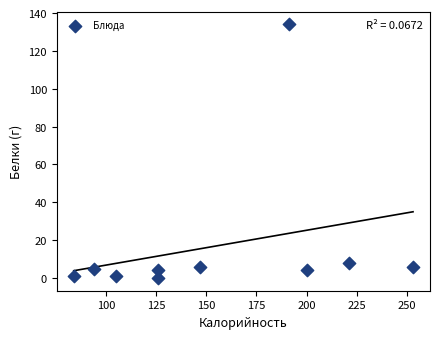

What Y value in the scatter plot is closest to 67?

8